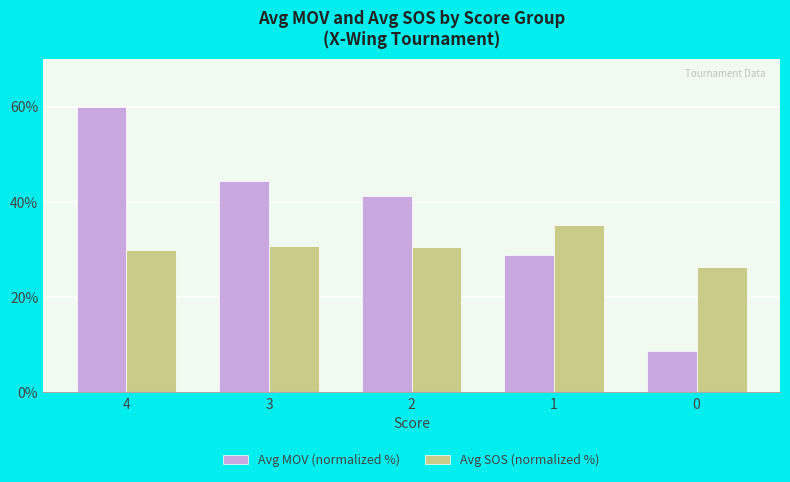

What is the average value of the Avg MOV (normalized %) series?

36.7